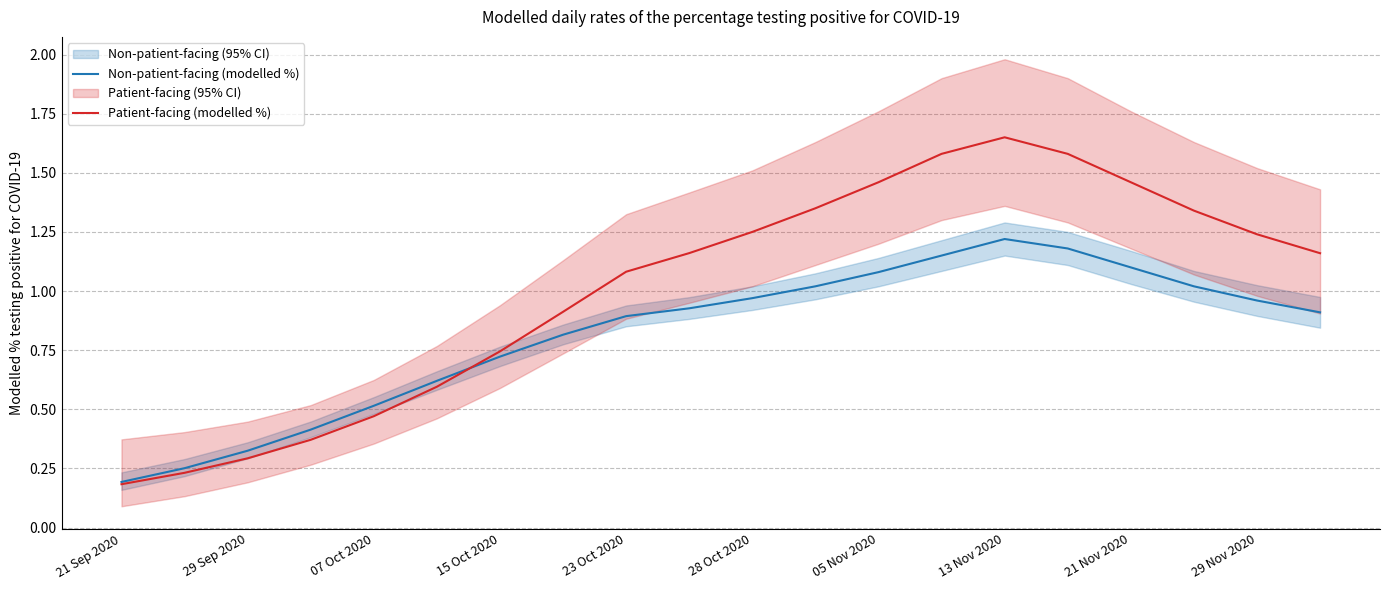

At 11, list the series in order from smallest to largest.

Non-patient-facing (modelled %), Patient-facing (modelled %)